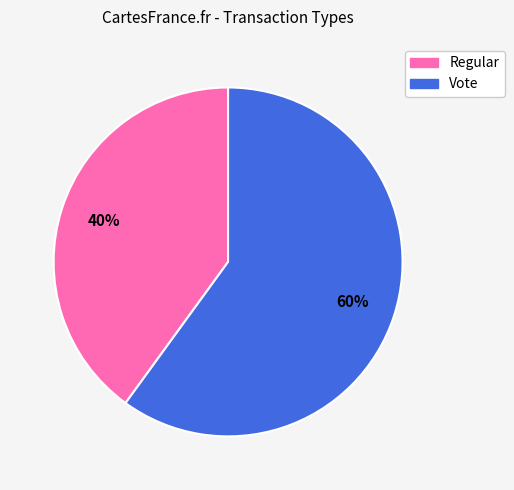

What is the ratio of the value at Regular to the value at Vote?

0.7